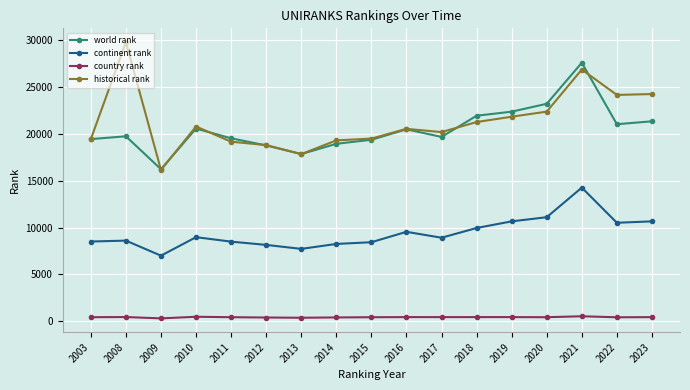

Does the chart have visible grid lines?

Yes